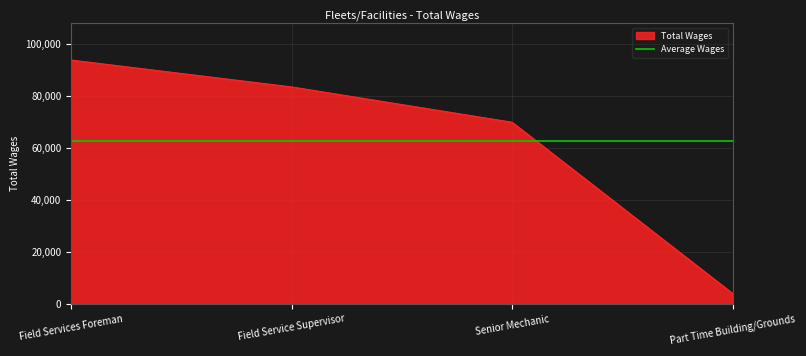

What is the approximate value at Field Service Supervisor, to the nearest 50?

83400